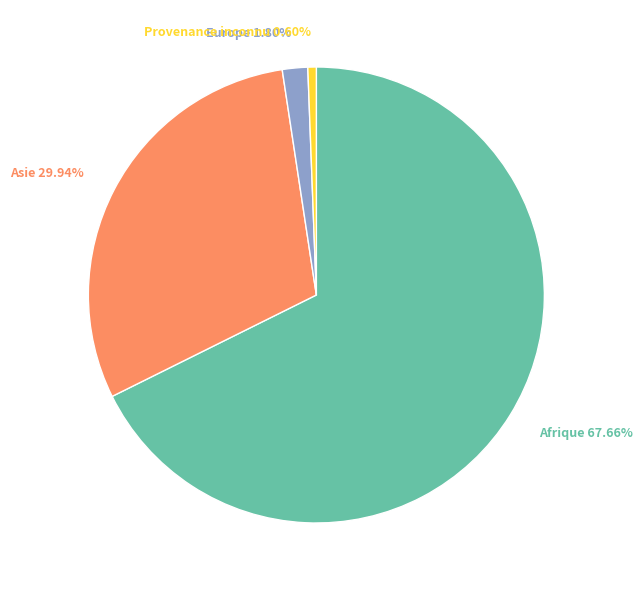

Do Provenance inconnu 0.60% and Europe 1.80% together represent more than half of the pie?

No